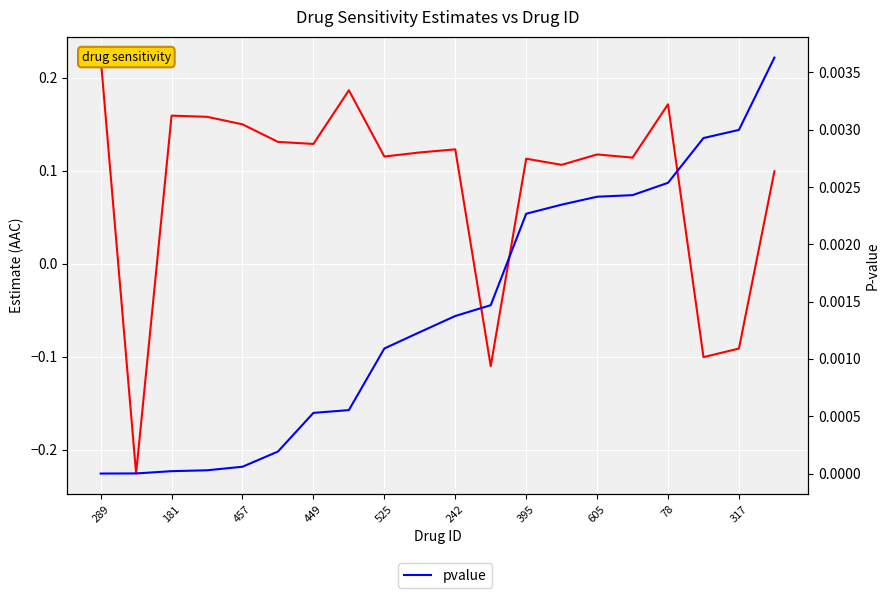

Count the number of categories in the chart.

20